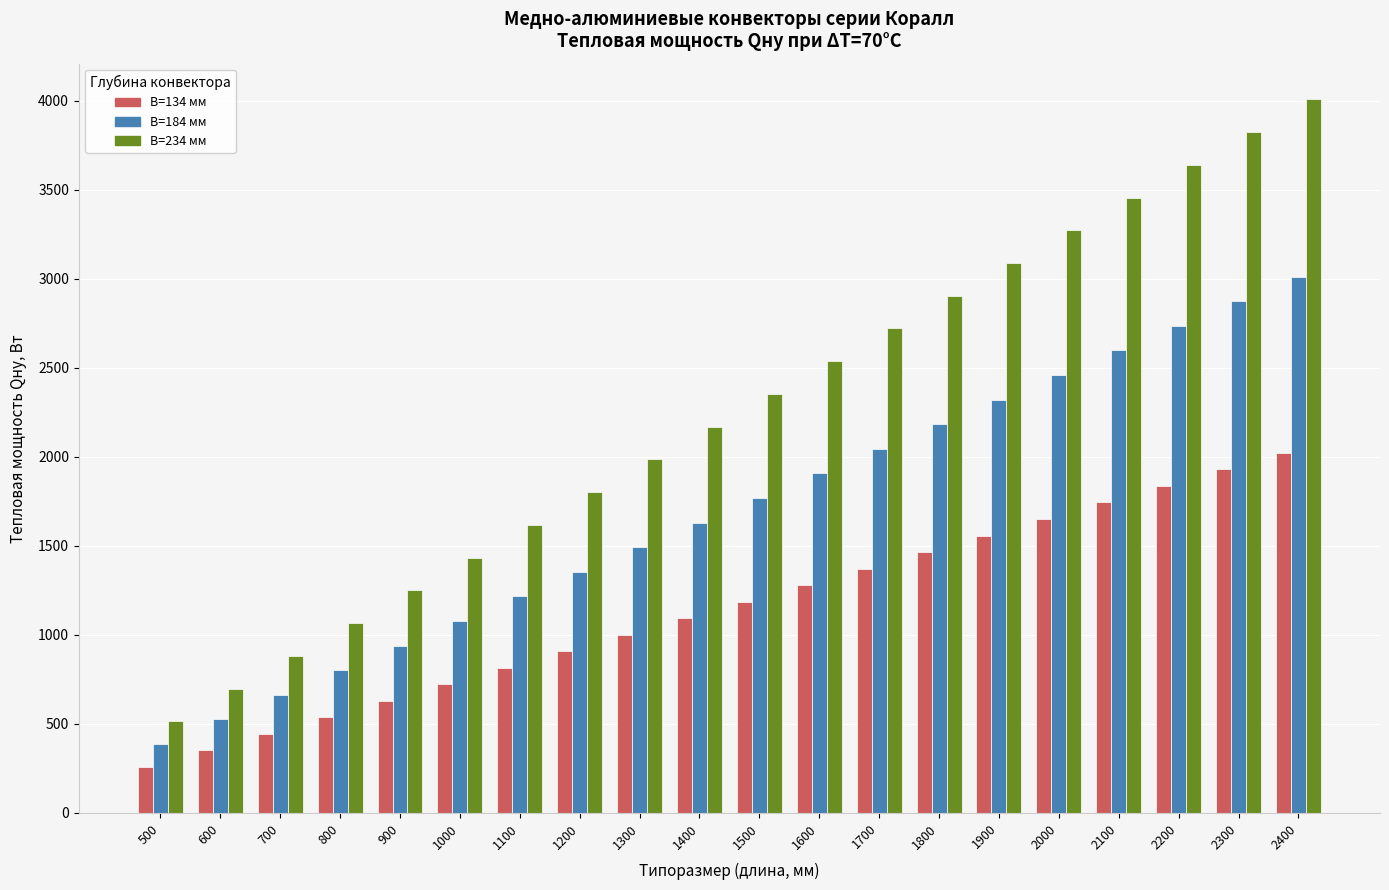

Which category has the lowest value across all series?

500